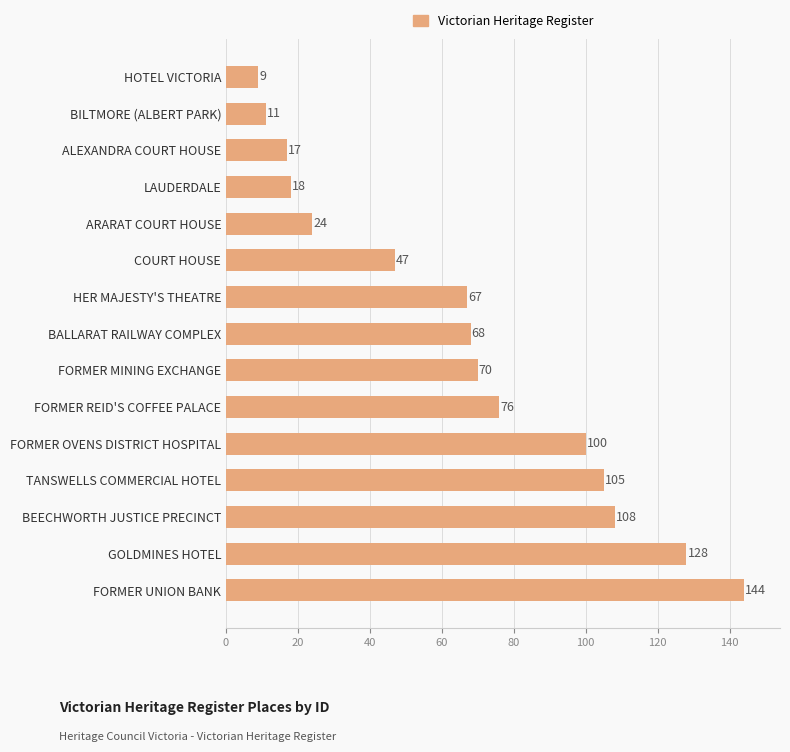

What is the difference between the values at BILTMORE (ALBERT PARK) and BALLARAT RAILWAY COMPLEX?

57